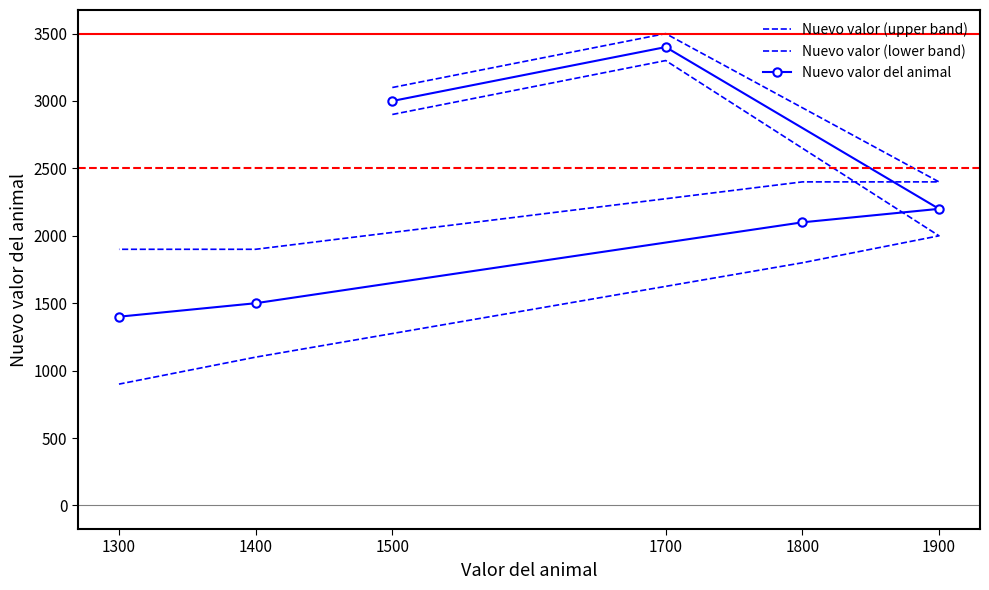

True or false: Nuevo valor (upper band) and Nuevo valor (lower band) cross at least once.

False